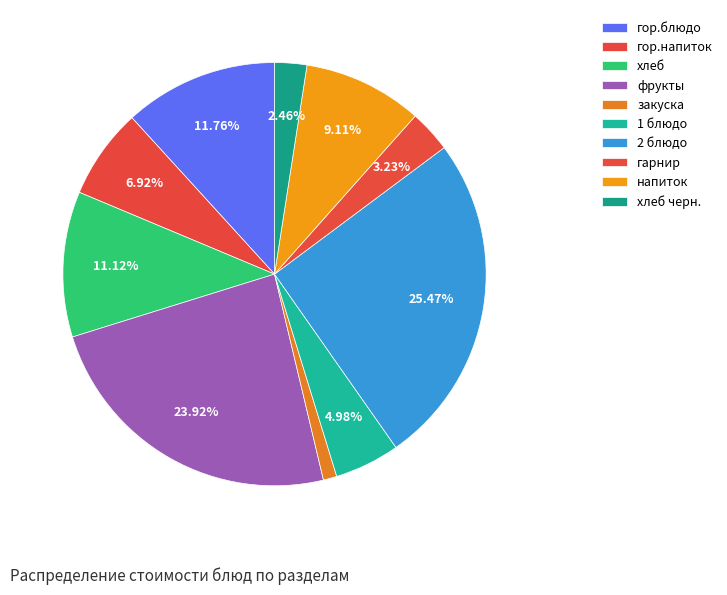

Rank the categories by value from lowest to highest.

закуска, хлеб черн., гарнир, 1 блюдо, гор.напиток, напиток, хлеб, гор.блюдо, фрукты, 2 блюдо